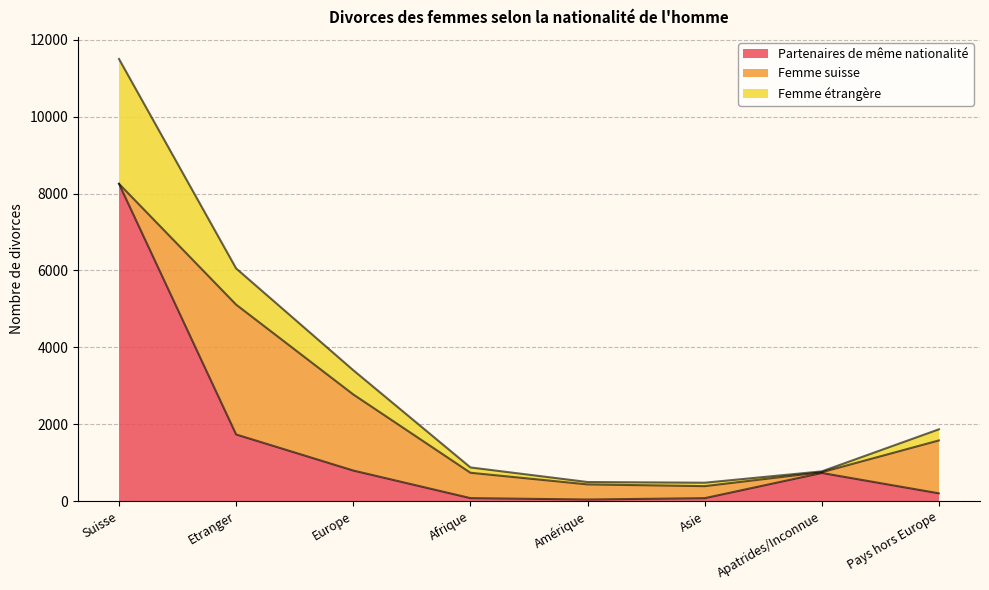

Which category has the lowest value across all series?

Suisse